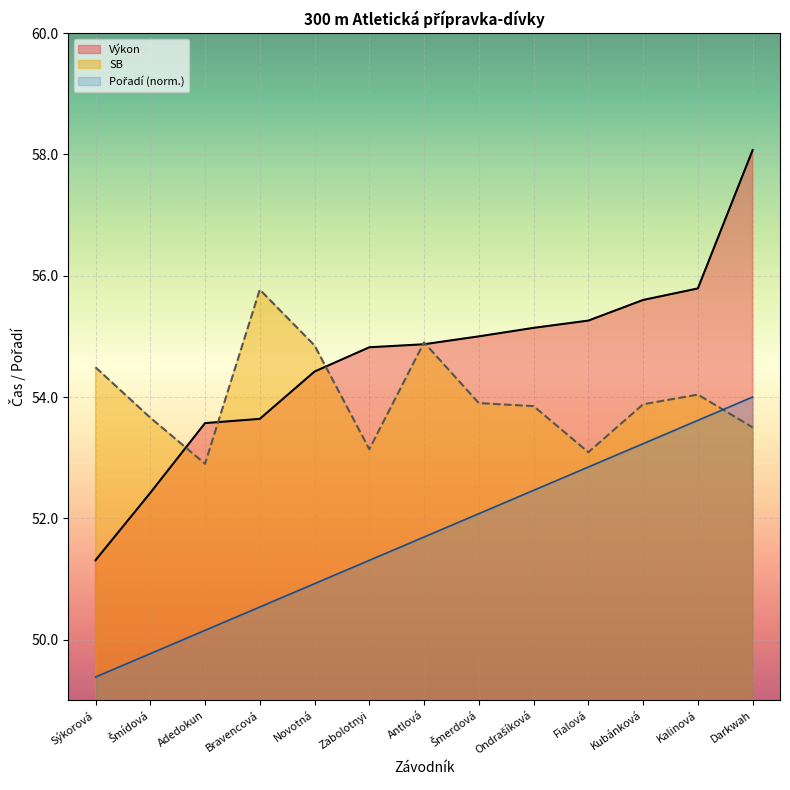

Reading left to right, extract all data points from this chart.

Výkon: 51.3	52.4	53.6	53.6	54.4	54.8	54.9	55.0	55.1	55.3	55.6	55.8	58.1
SB: 54.5	53.7	52.9	55.8	54.9	53.1	54.9	53.9	53.9	53.1	53.9	54.0	53.5
Pořadí: 49.4	49.8	50.2	50.5	50.9	51.3	51.7	52.1	52.5	52.8	53.2	53.6	54.0